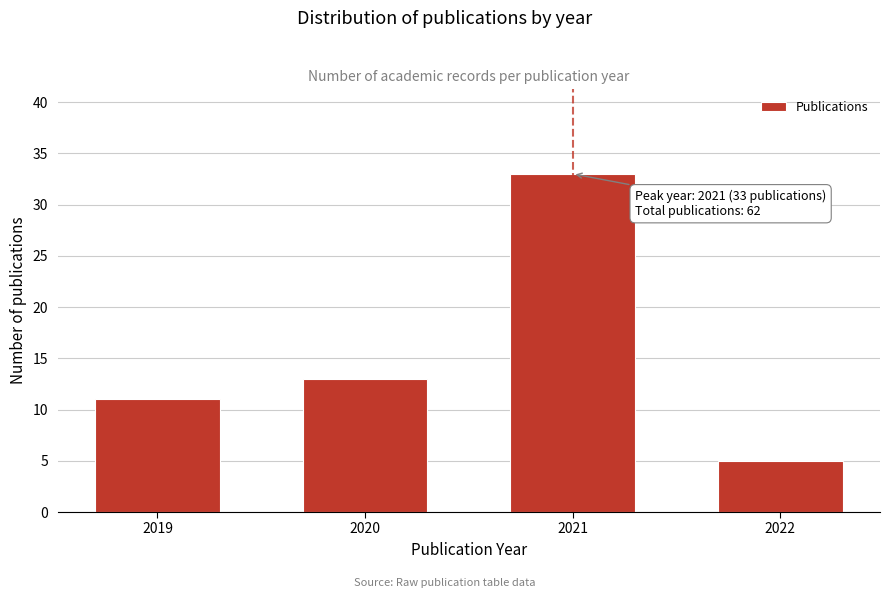

Reading right to left, what are all the values shown in this chart?

2022=5	2021=33	2020=13	2019=11